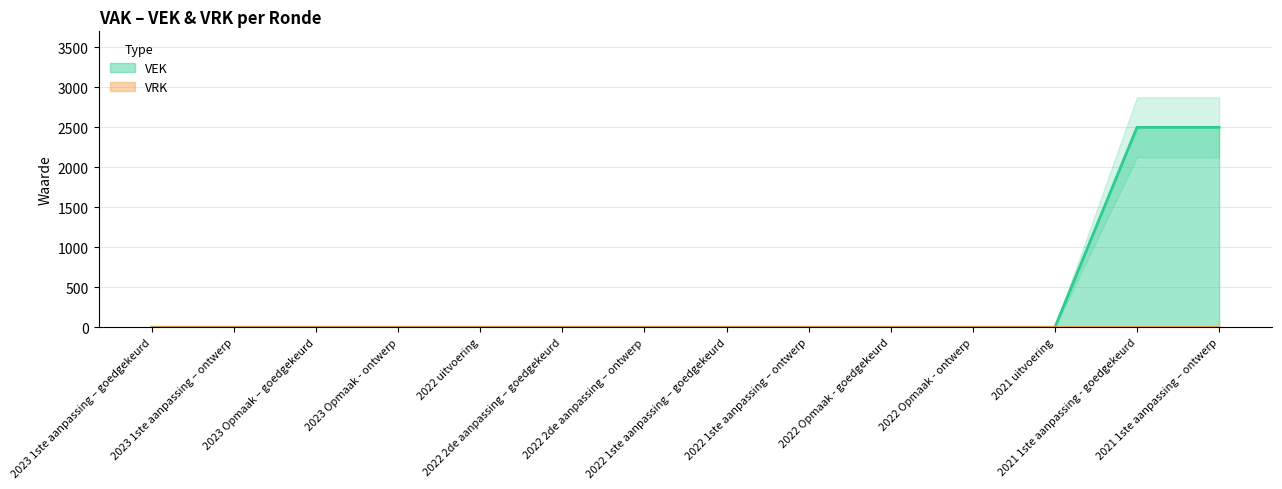

What is the label of the 5th point from the left?

2022 uitvoering